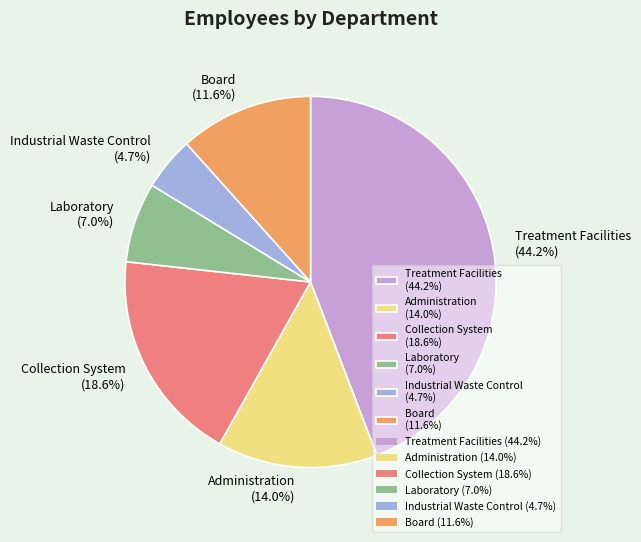

Which slice is the smallest?

Industrial Waste Control